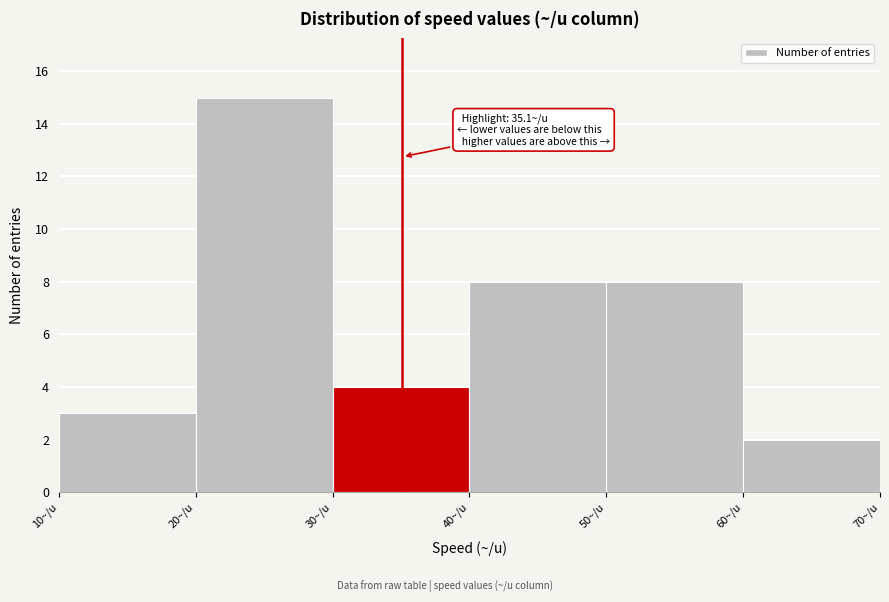

Over which range of the x-axis is the bar tallest?

20 to 30